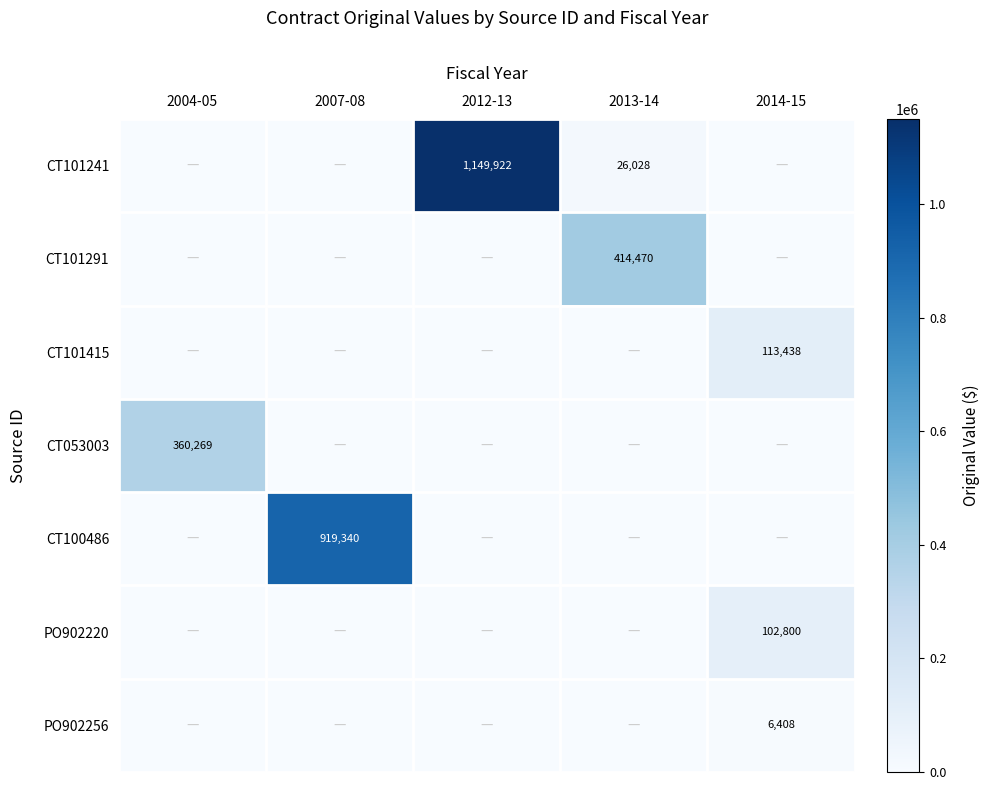

True or false: CT101241 has a value of 334482 at 2012-13.

False